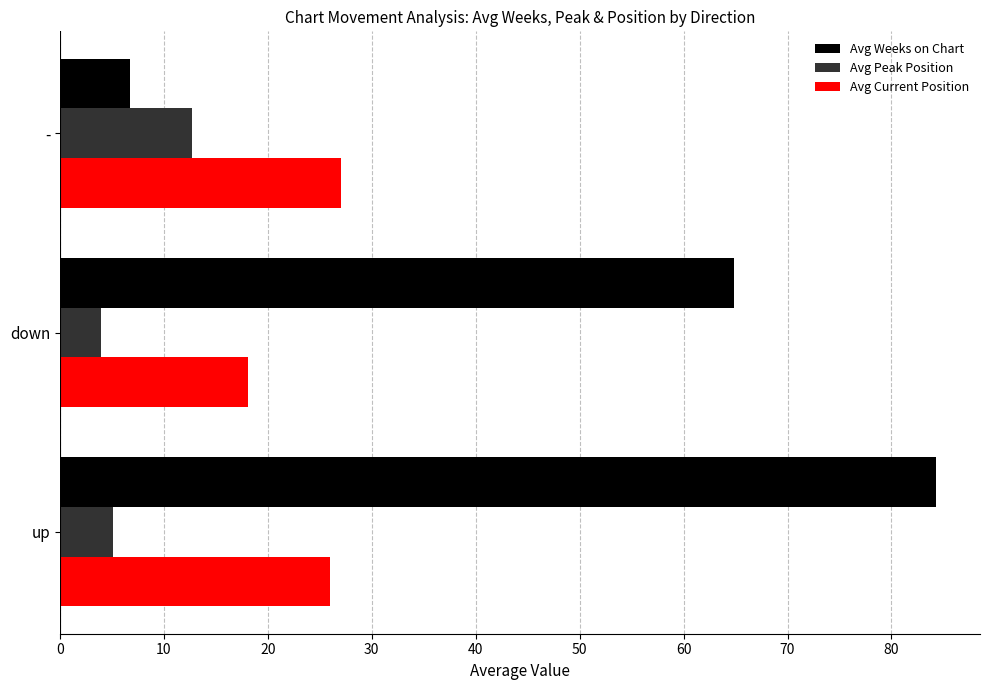

What is the maximum value for Avg Weeks on Chart?

84.3